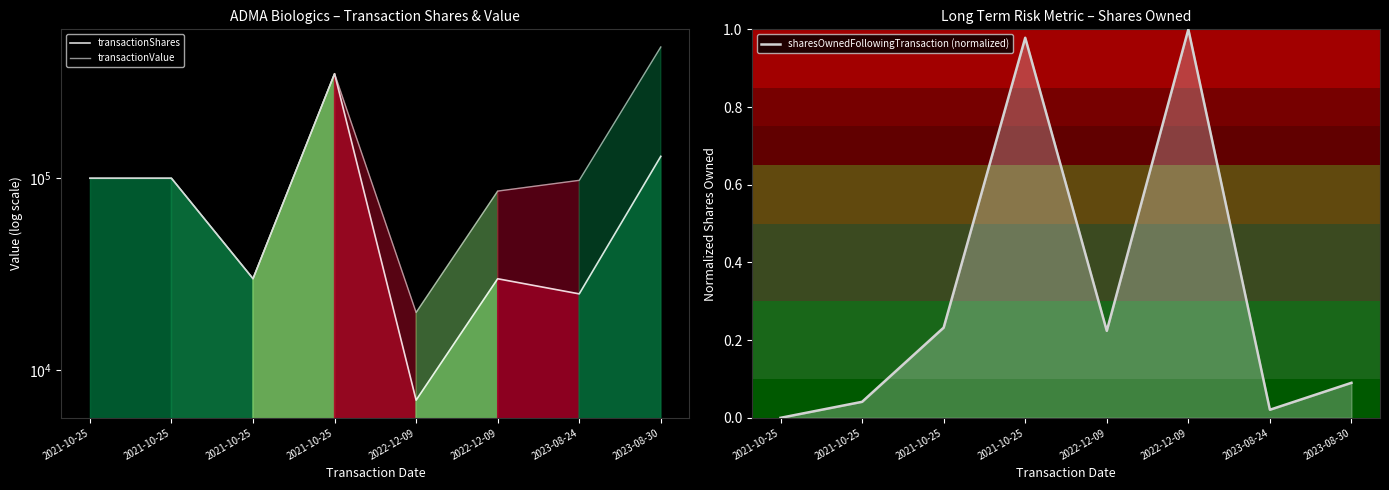

What is the label of the 1st point from the left?

2021-10-25